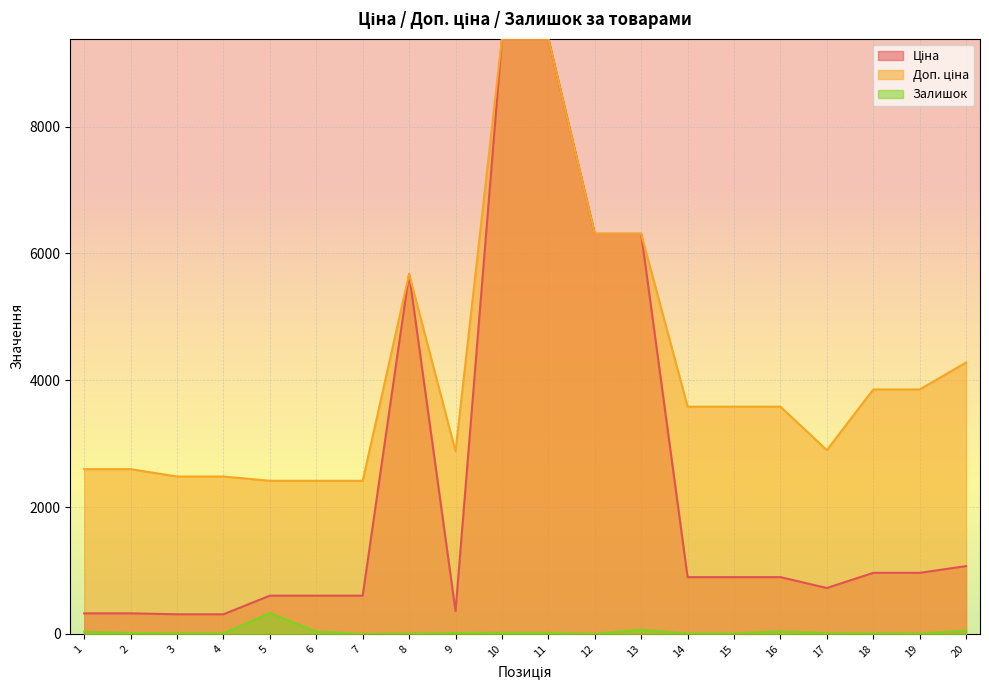

Which label corresponds to the smallest value in the chart?

7